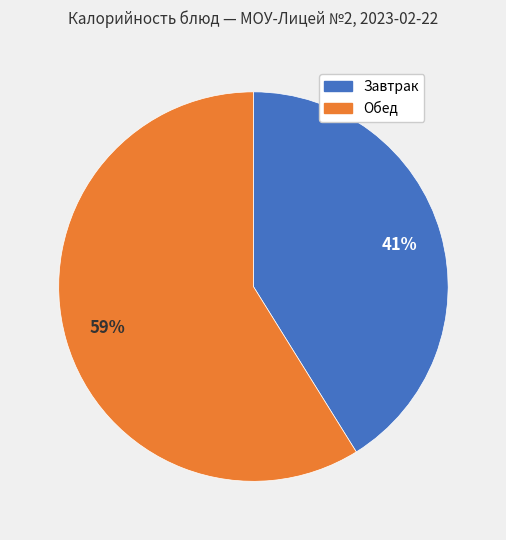

To the nearest percent, what is the difference between the largest and smallest slice percentages?

18%